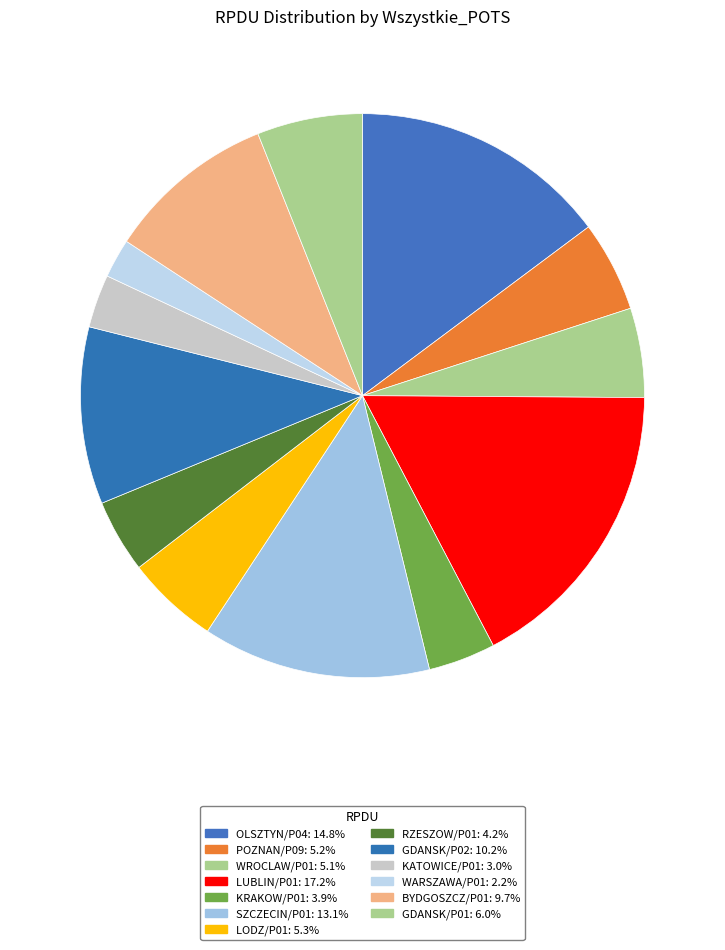

Is it true that LUBLIN/P01 is 6% of the pie?

False